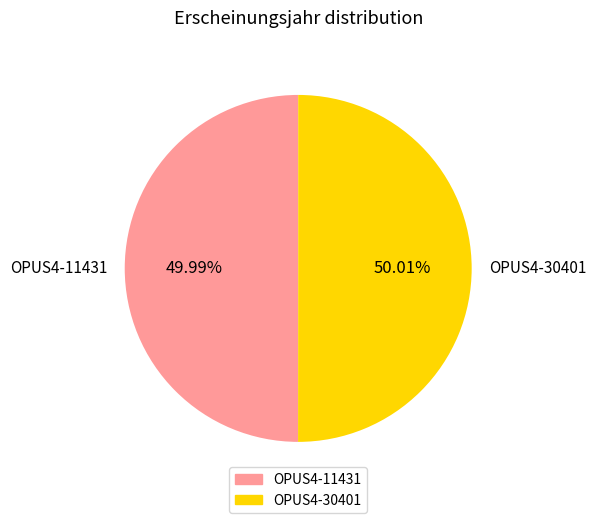

Is there any slice that represents more than half of the pie?

Yes